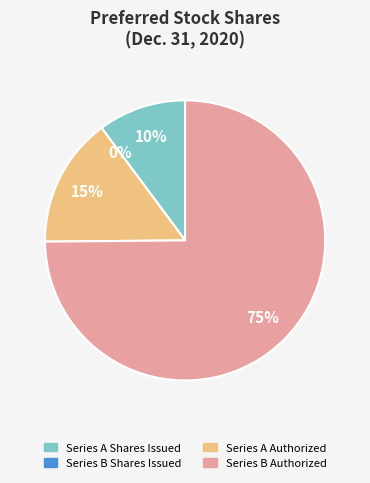

Between Series B Shares Issued and Series B Authorized, which is larger?

Series B Authorized